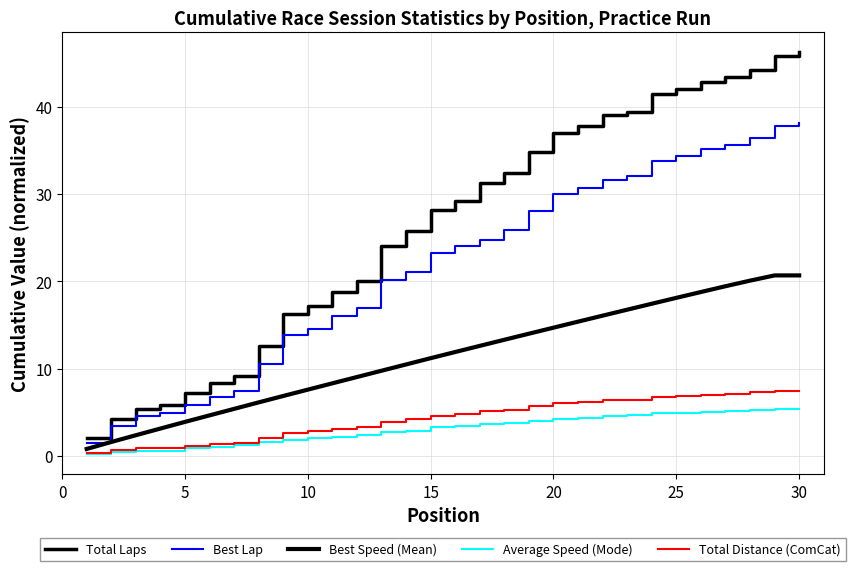

How many lines are shown in the chart?

5